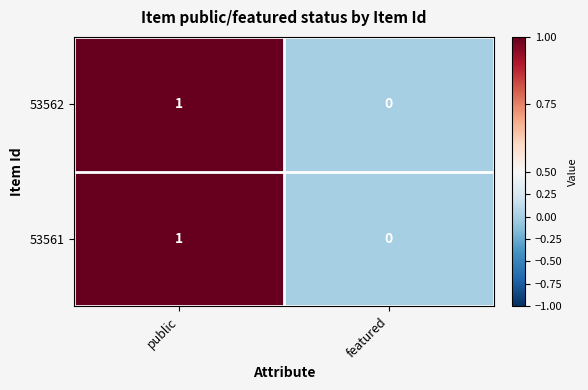

Reading left to right, transcribe all the data shown in this chart.

53562: public=1	featured=0
53561: public=1	featured=0